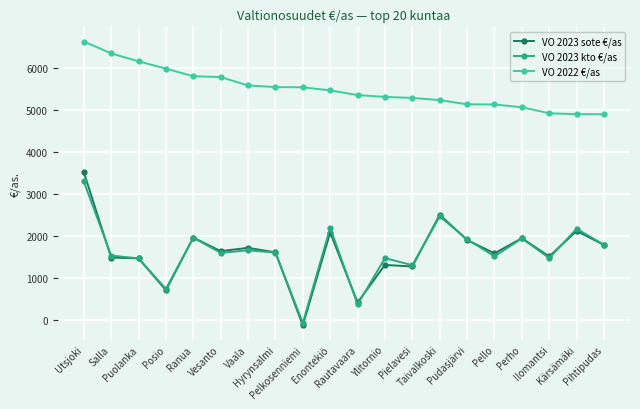

What is the label of the 12th point from the left?

Ylitornio